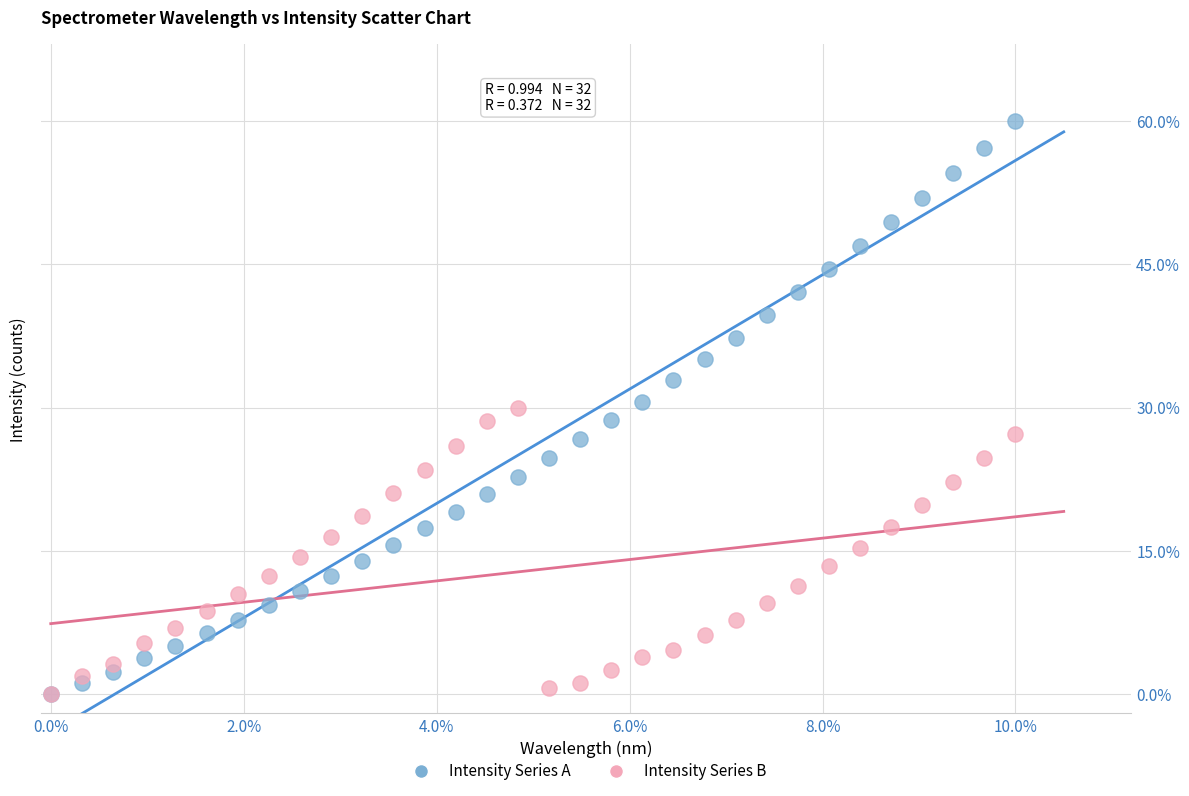

What are all the series names shown in the legend?

Intensity Series A, Intensity Series B